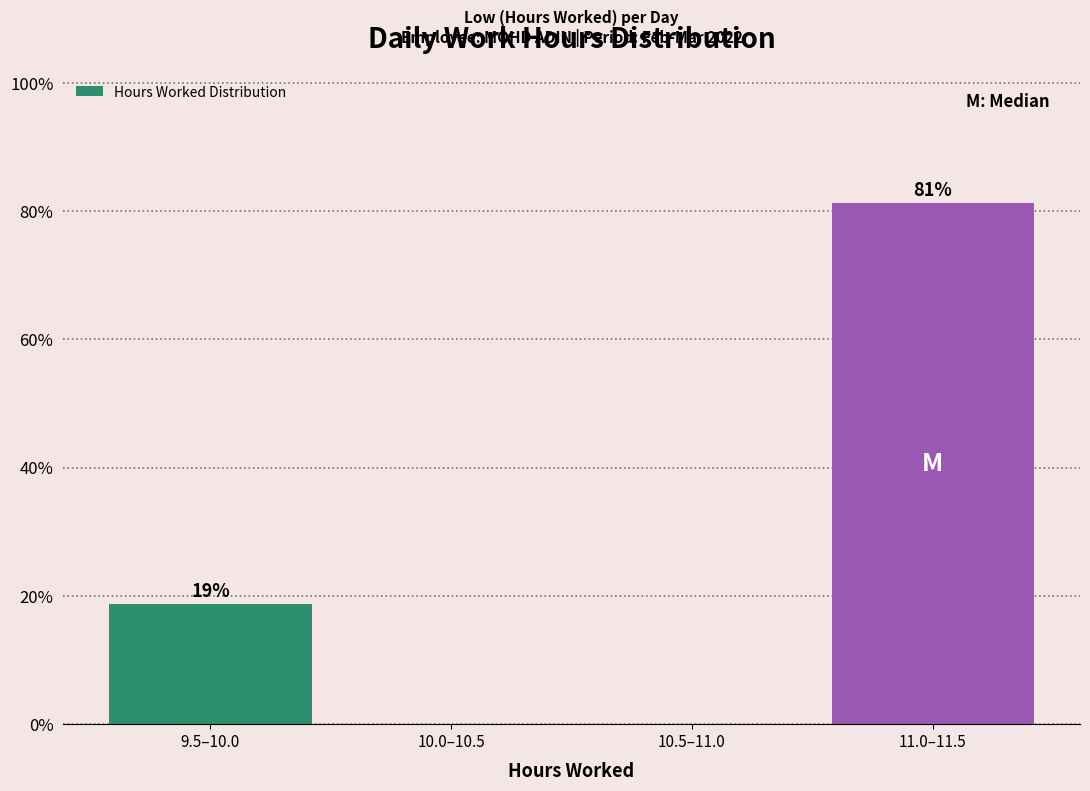

Is it true that the value at 9.5–10.0 is 18.8?

True